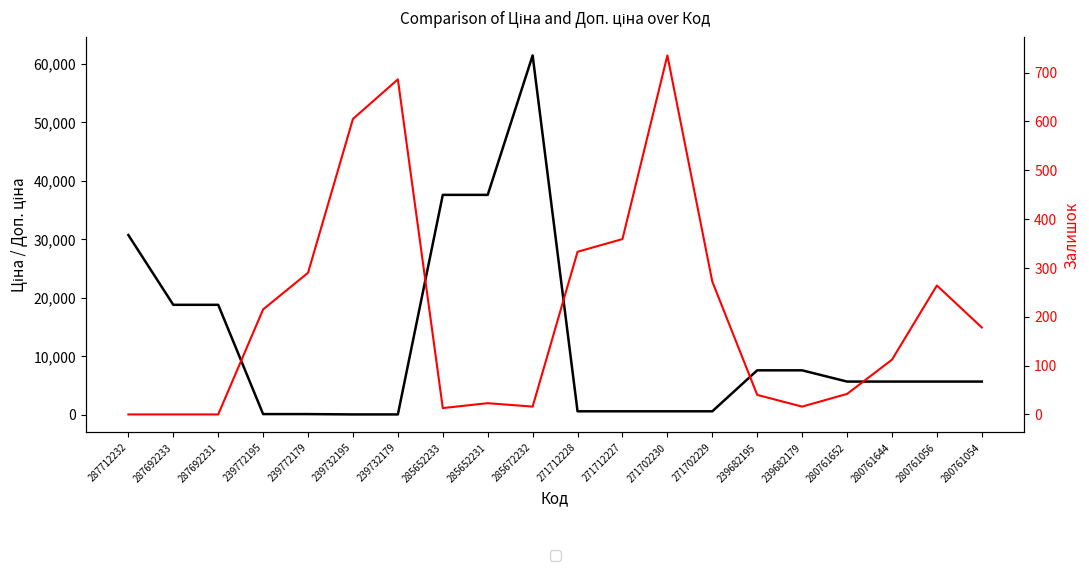

Reading left to right, list all the values displayed in this chart.

Ціна: 30717.1	18796.8	18796.8	114.1	114.1	57.0	57.0	37593.6	37593.6	61434.3	589.9	589.9	589.9	589.9	7596.5	7596.5	5673.8	5673.8	5673.8	5673.8
Залишок: 0.0	0.0	0.0	215.0	290.0	605.0	686.0	13.0	23.0	16.0	333.0	359.0	735.0	272.0	40.0	16.0	42.0	112.0	264.0	178.0